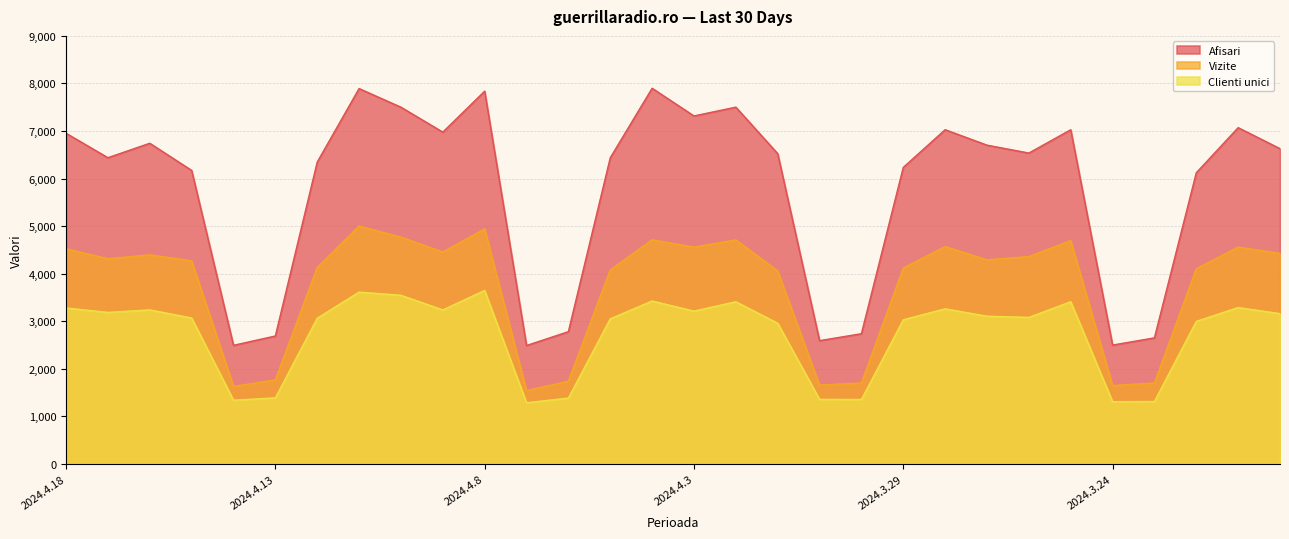

What is the label of the 15th point from the right?

2024.4.3